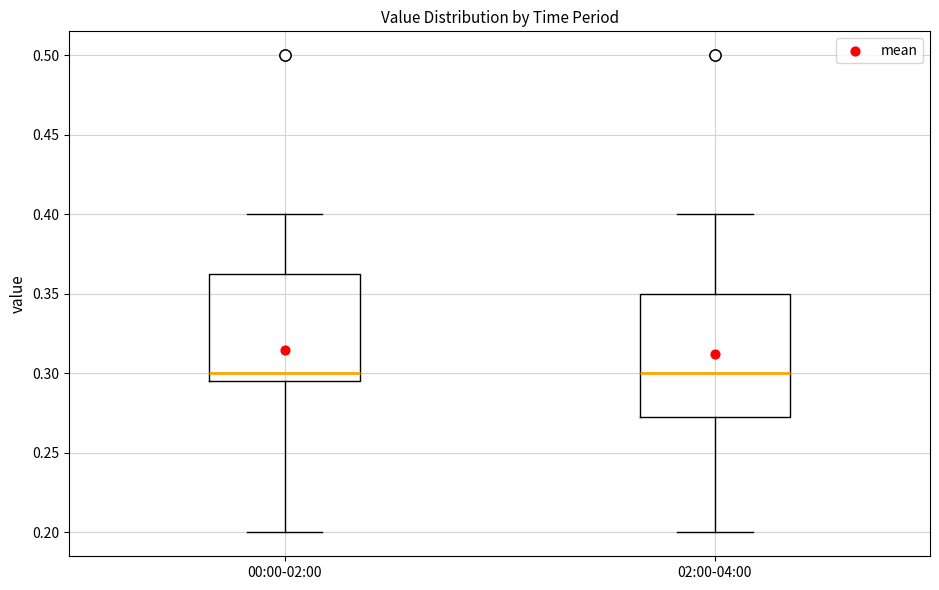

Which box is the tallest, from its lower edge to its upper edge?

02:00-04:00